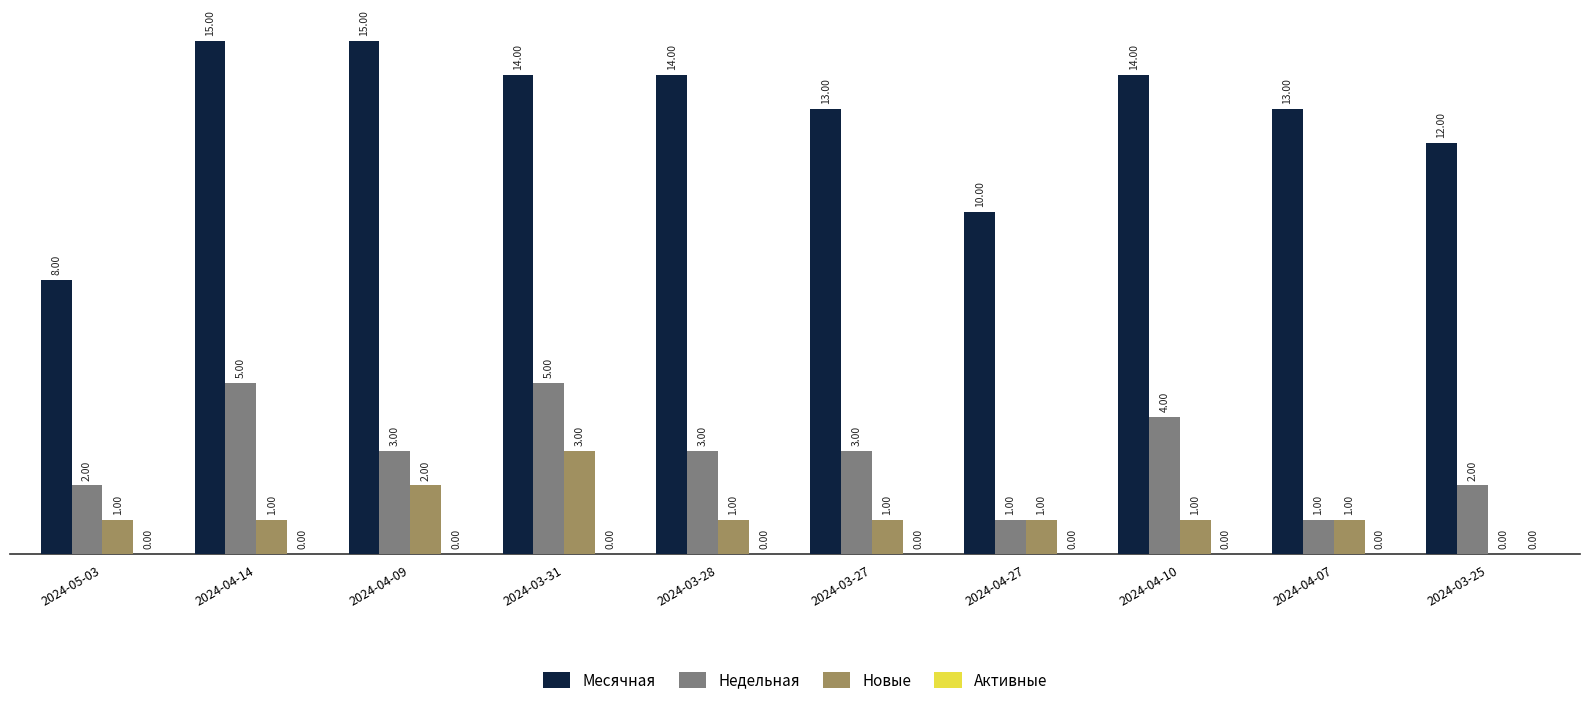

What is the sum of all Месячная values?

128